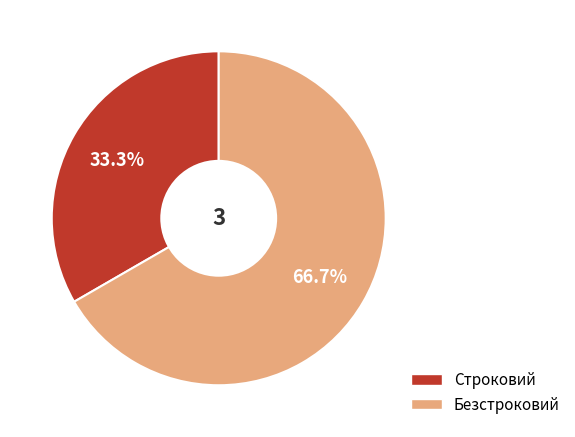

What is the largest slice in the pie chart?

Безстроковий